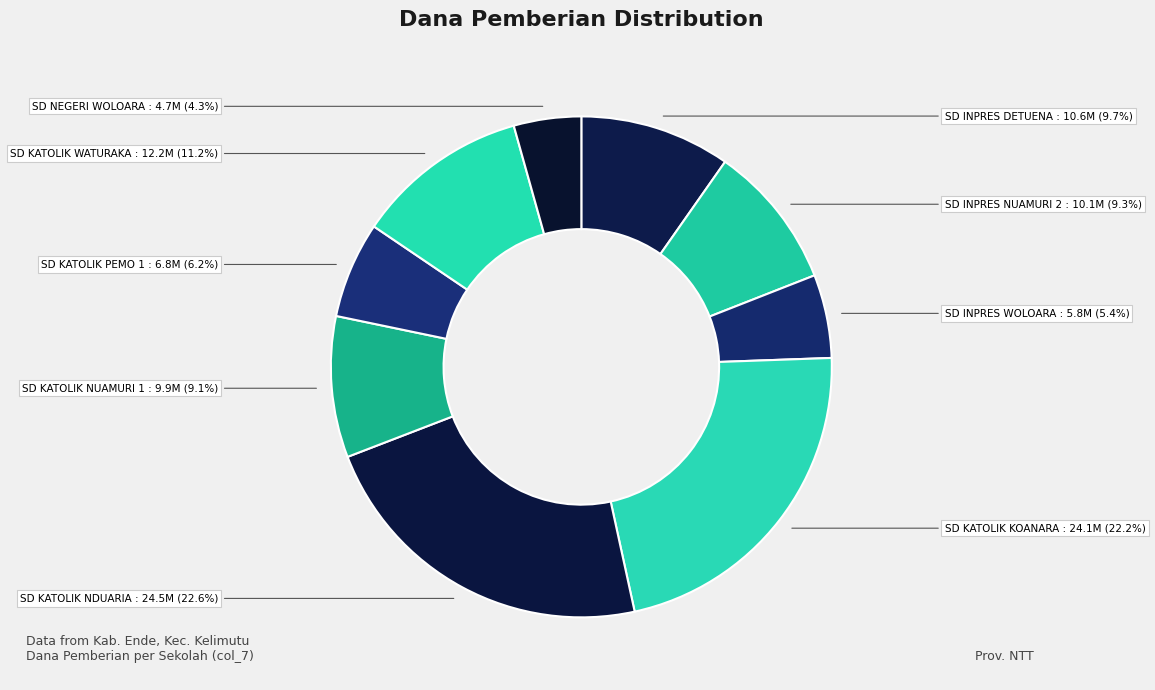

Is SD KATOLIK PEMO 1 the majority of the pie?

No